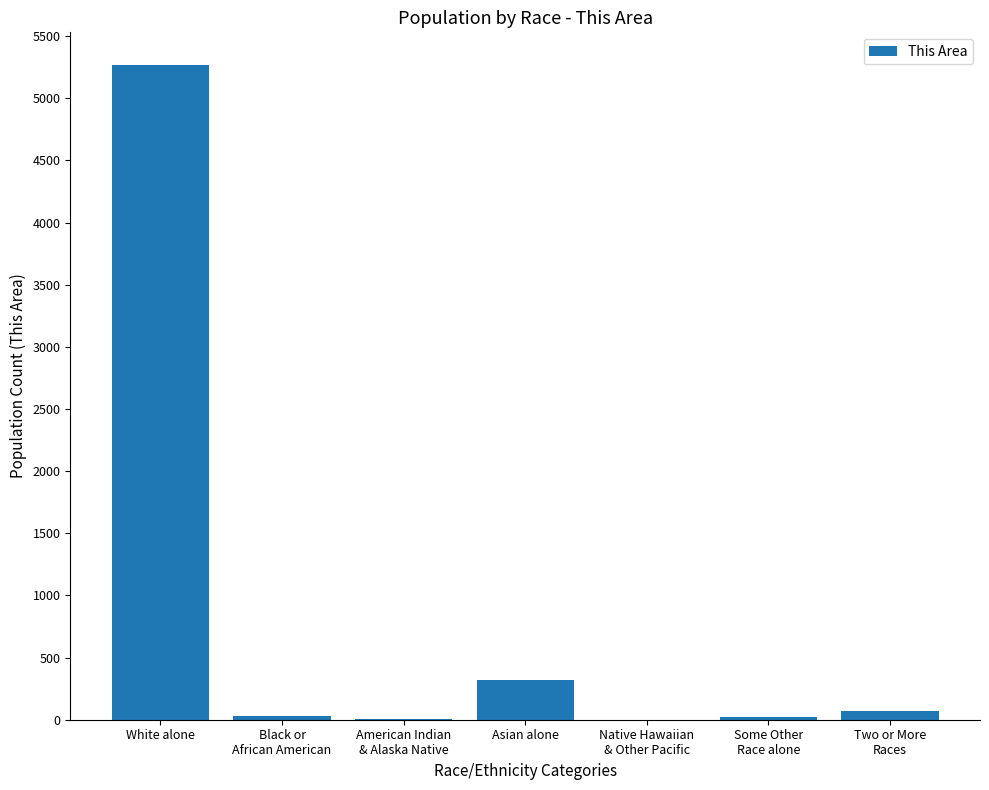

What is the maximum value shown in the chart?

5267